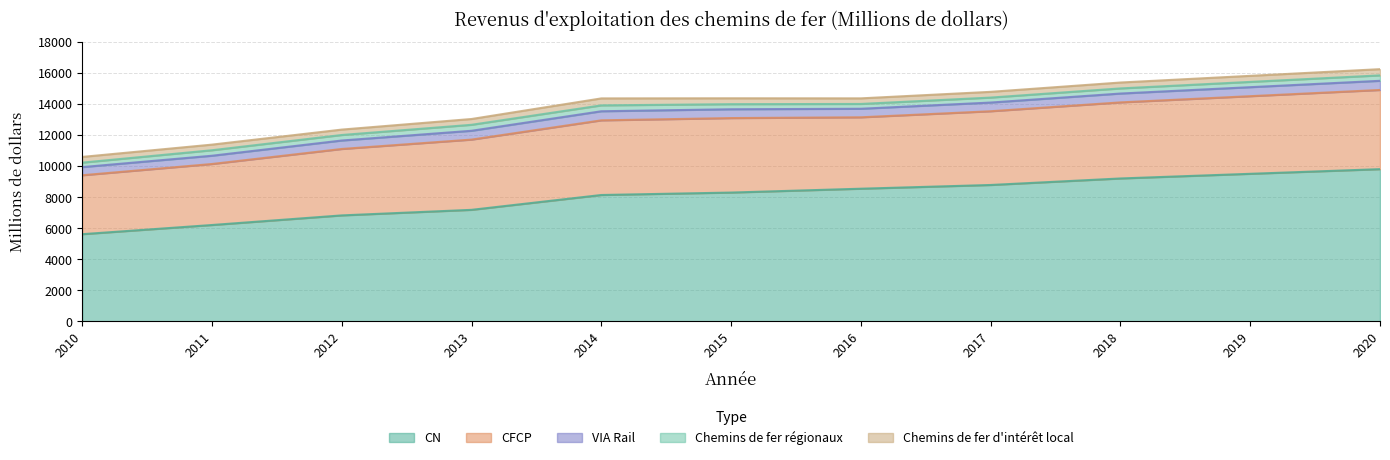

True or false: CFCP and VIA Rail cross at least once.

False